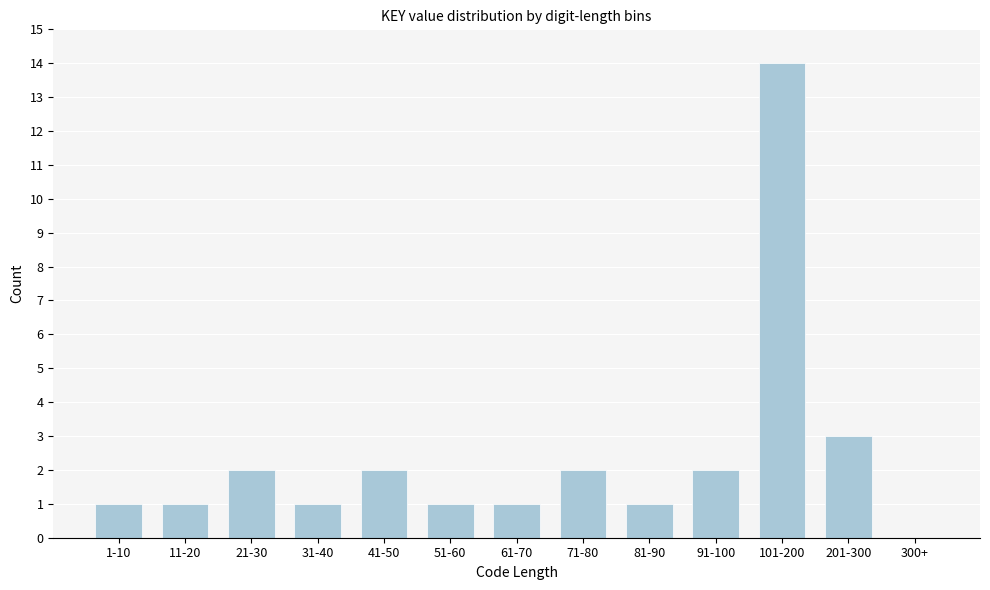

Reading left to right, what are all the values shown in this chart?

1-10=1	11-20=1	21-30=2	31-40=1	41-50=2	51-60=1	61-70=1	71-80=2	81-90=1	91-100=2	101-200=14	201-300=3	300+=0